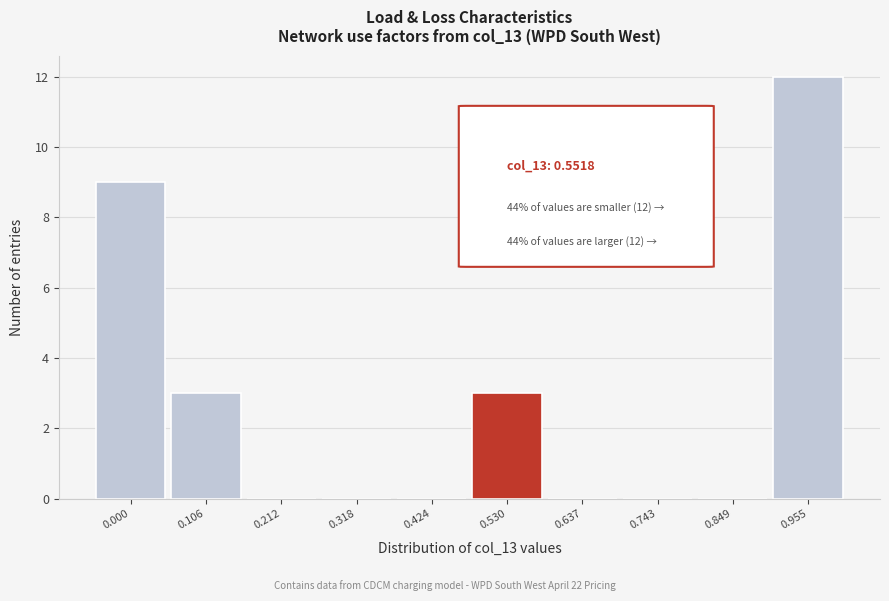

Reading left to right, list all the values displayed in this chart.

0.000=9	0.106=3	0.212=0	0.318=0	0.424=0	0.530=3	0.637=0	0.743=0	0.849=0	0.955=12